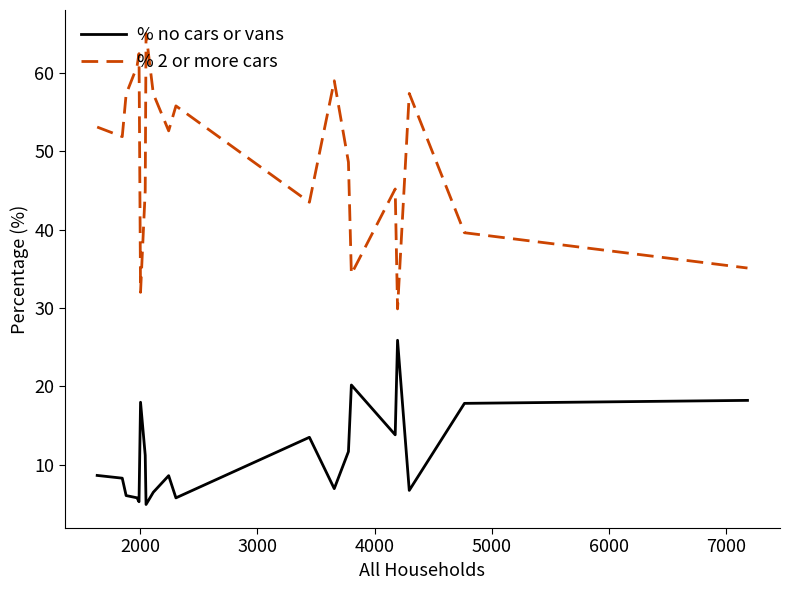

What is the greatest value displayed?

65.0